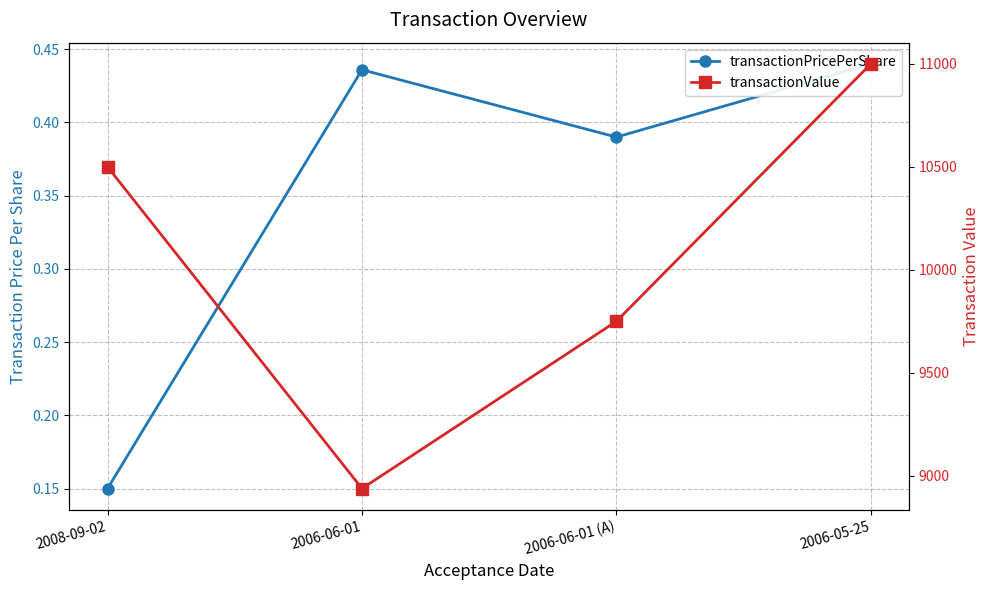

What is the label of the 3rd point from the left?

2006-06-01 (A)